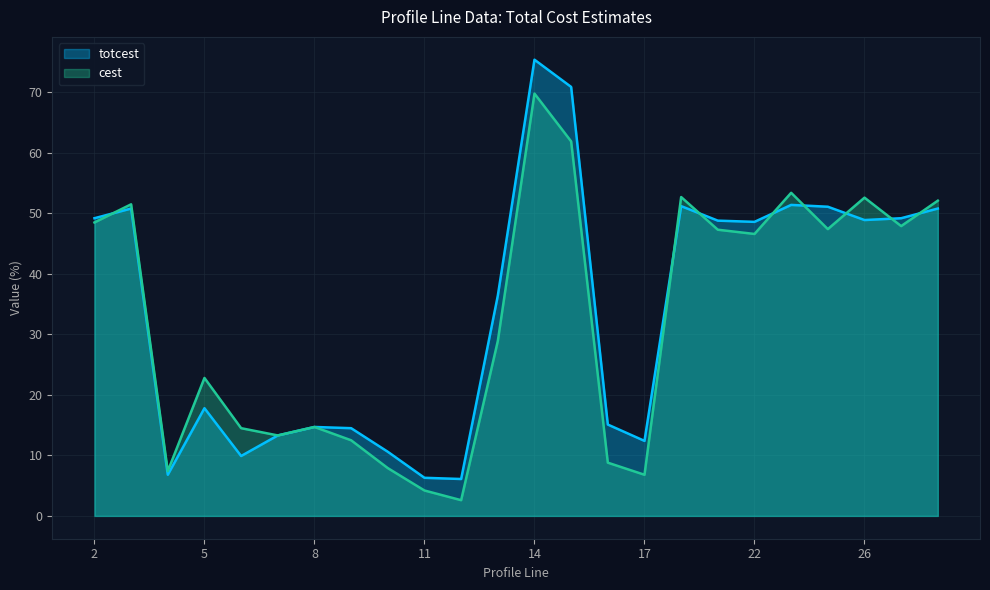

What is the value of the cest point at the 5th from the left?

14.5